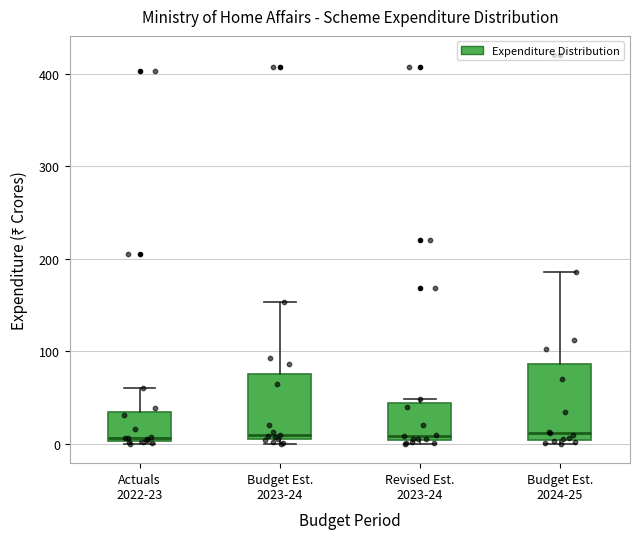

Reading left to right, read every box against the y-axis: the position of its median line, the range the box covers, and the ends of its whiskers. The values are not printed on the chart, so give them approximately, as read against the axis.

Actuals 2022-23: median 10, box 0 to 30, whiskers 0 to 60
Budget Est. 2023-24: median 10 (just above the box's lower edge), box 10 to 80, whiskers 0 to 150
Revised Est. 2023-24: median 10, box 0 to 40, whiskers 0 (just below the box's lower edge) to 50
Budget Est. 2024-25: median 10, box 0 to 90, whiskers 0 (just below the box's lower edge) to 190